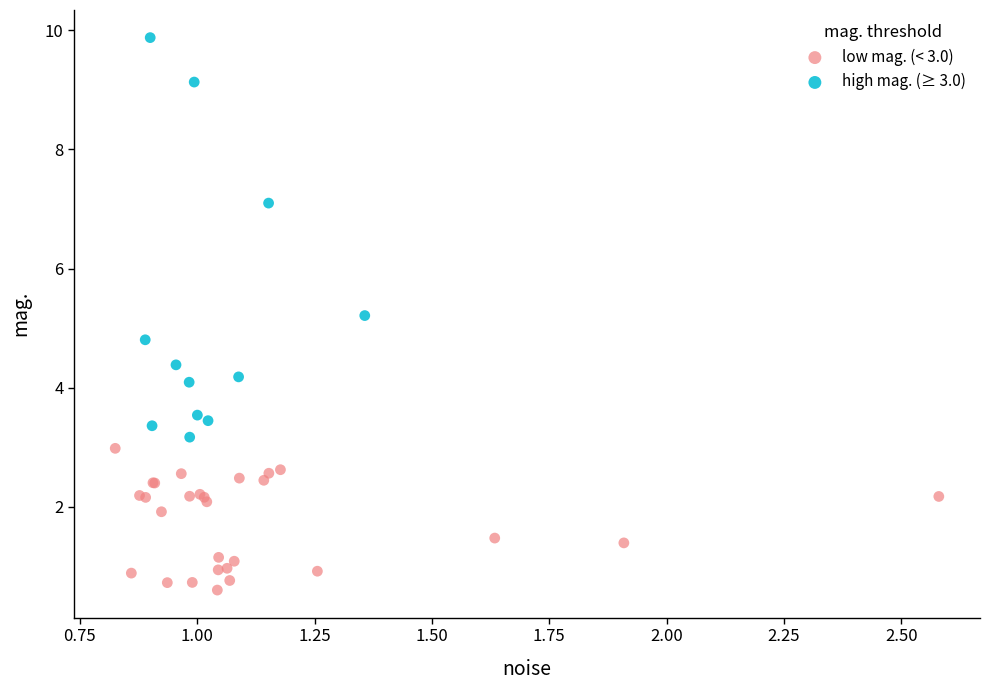

Which series has the largest Y range (max minus min)?

high mag. (≥ 3.0)